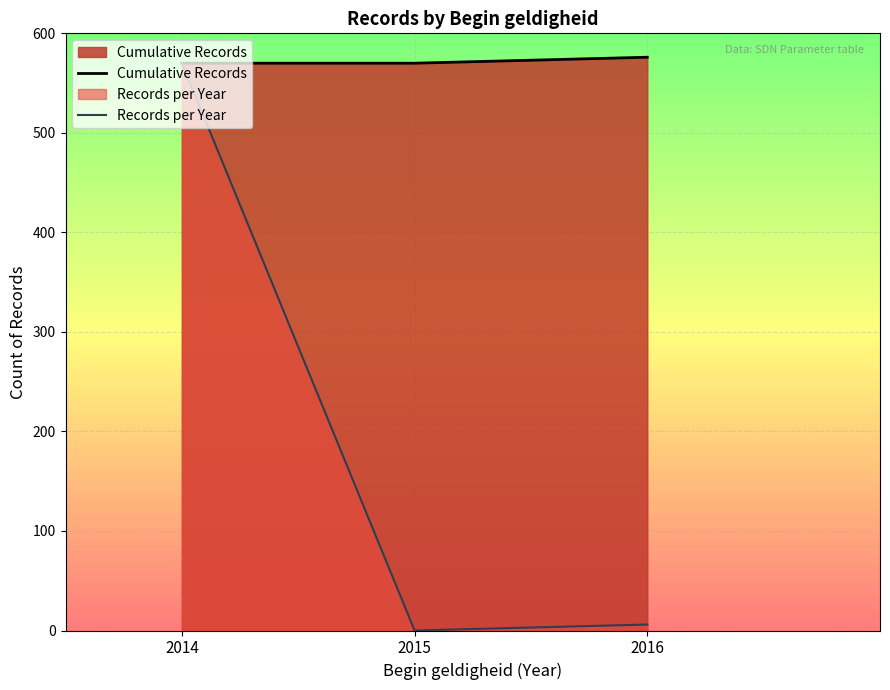

What is the sum of the Cumulative Records values at 2014 and 2016?

1146